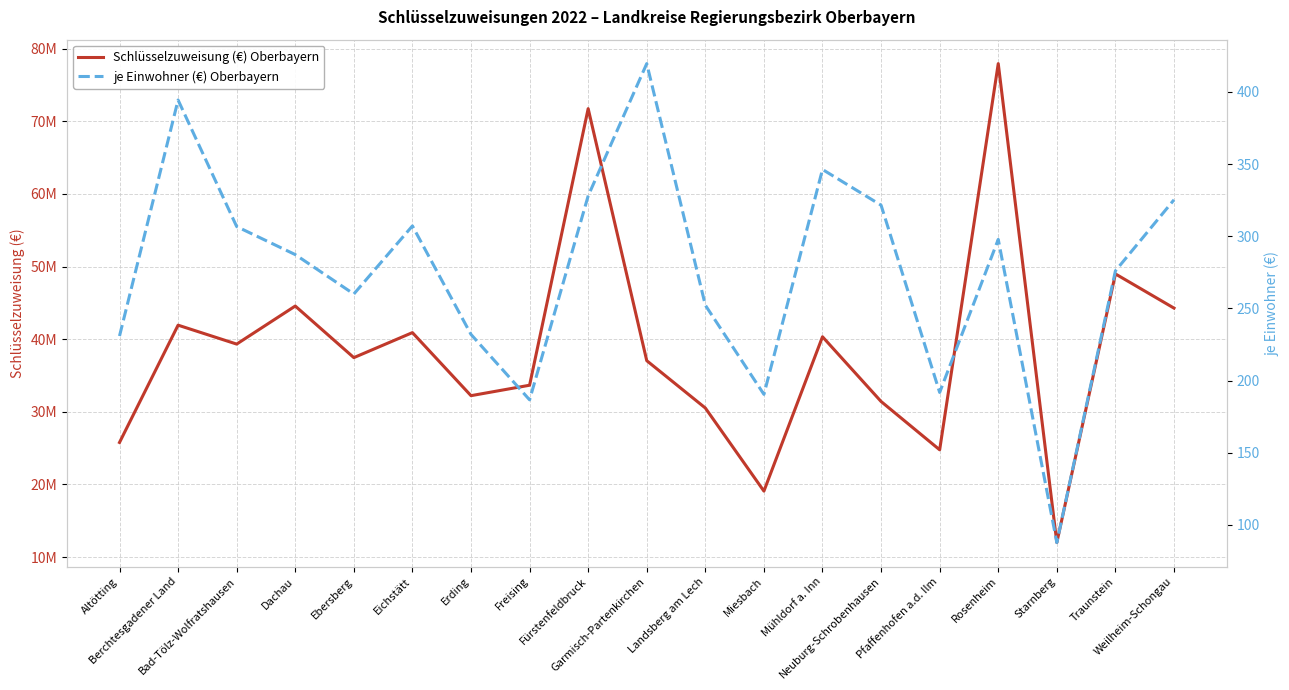

What is the smallest value displayed?

87.8